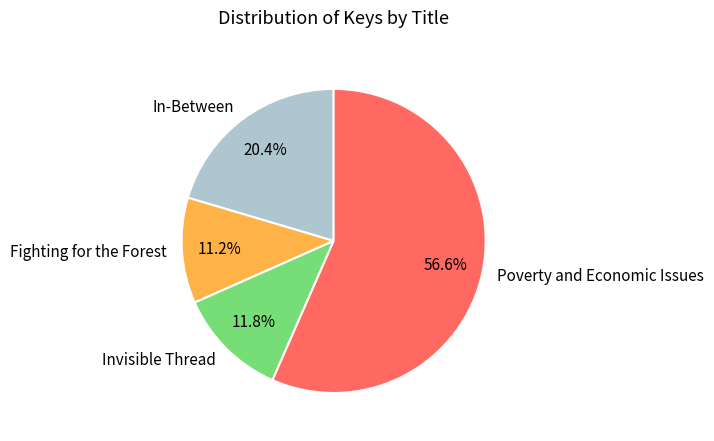

What is the ratio of the value at Invisible Thread to the value at In-Between?

0.6